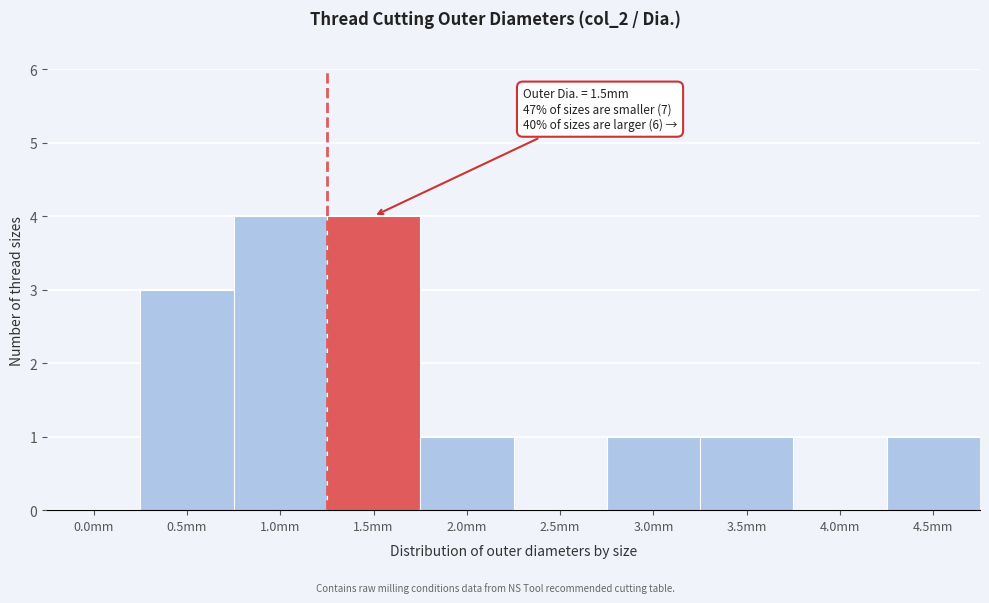

Reading left to right, list all the values displayed in this chart.

0.0mm=0	0.5mm=3	1.0mm=4	1.5mm=4	2.0mm=1	2.5mm=0	3.0mm=1	3.5mm=1	4.0mm=0	4.5mm=1